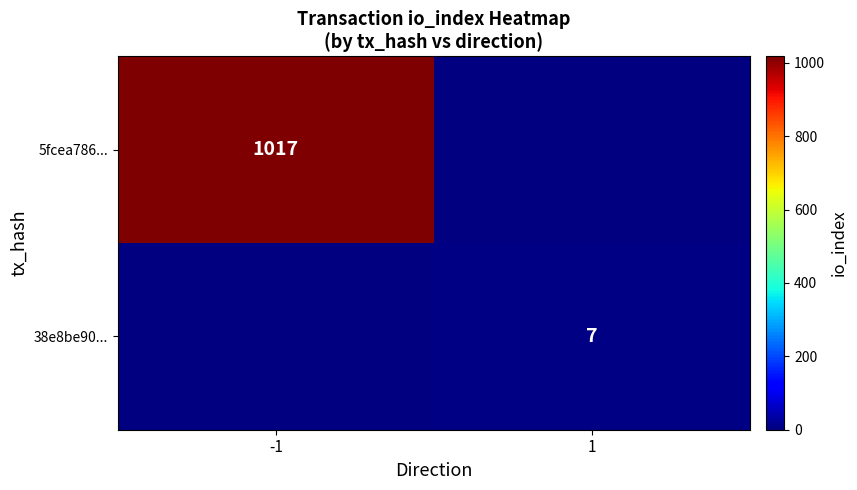

The value of 38e8be90... at 1 is 10. True or false?

False